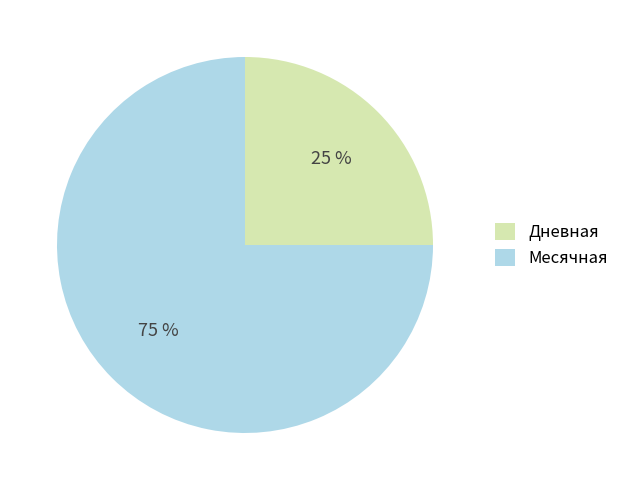

How many segments does this pie chart have?

2